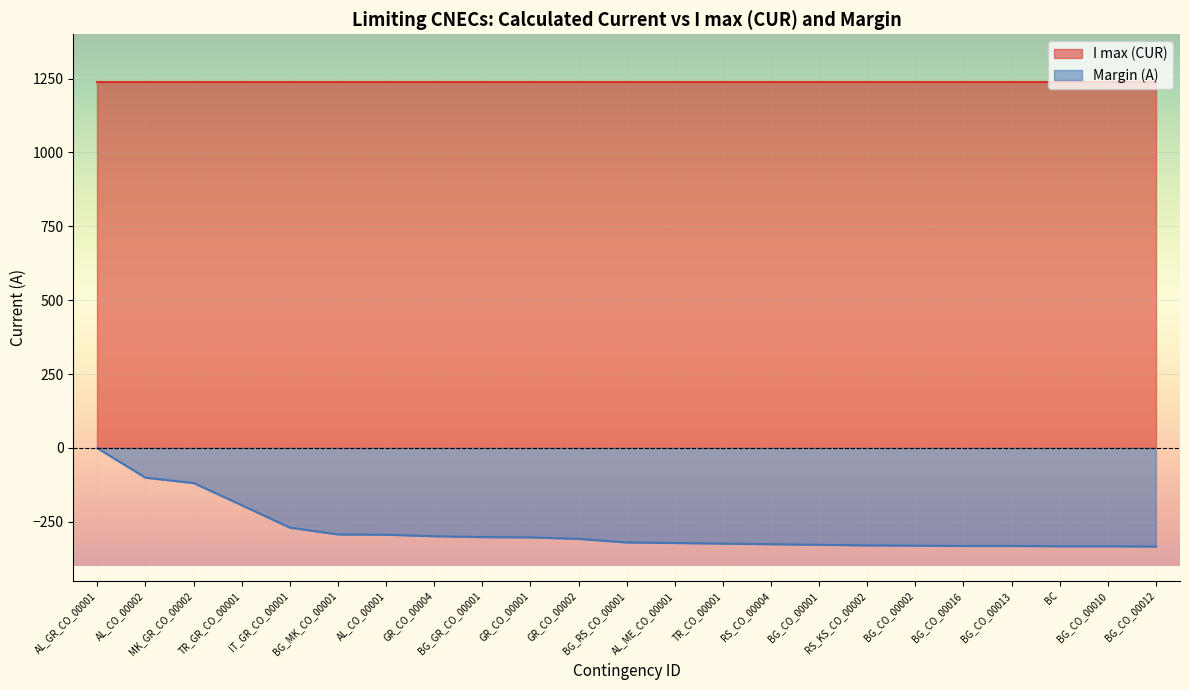

What is the sum of all values?

-6429